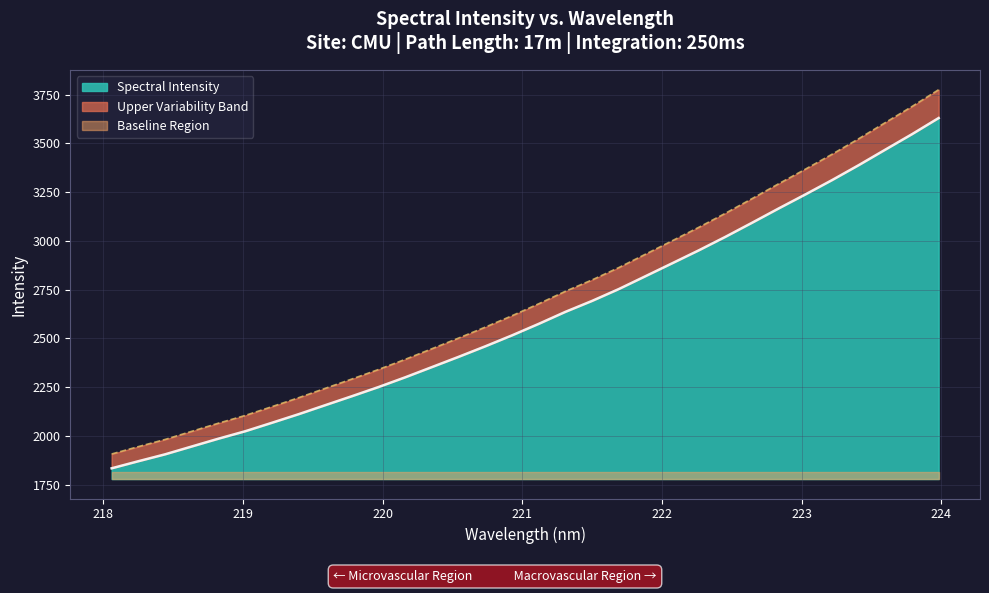

Reading left to right, list all the values displayed in this chart.

1833.9	1870.2	1905.5	1945.7	1985.8	2023.8	2067.1	2111.2	2157.5	2203.6	2250.7	2300.6	2353.0	2405.5	2459.4	2515.5	2574.4	2635.9	2692.0	2752.7	2818.6	2884.7	2951.2	3020.5	3092.7	3166.1	3237.9	3311.3	3387.9	3467.5	3546.7	3629.5